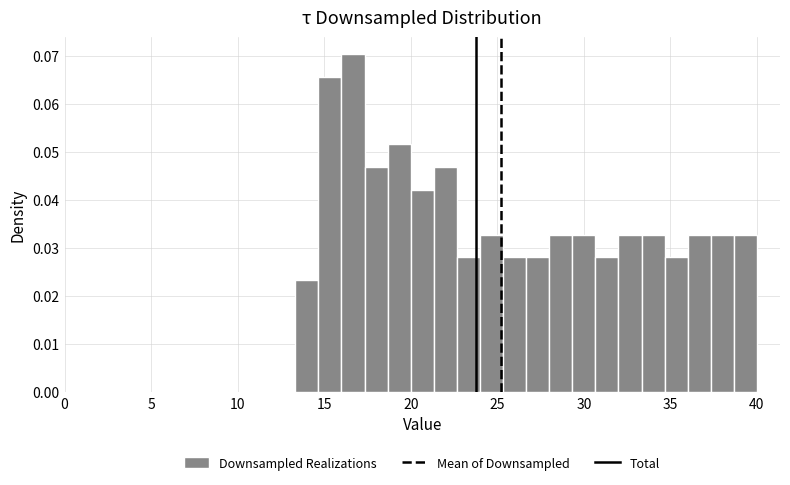

Read against the x-axis, roughly where is the centre of the tallest bar?

16.5